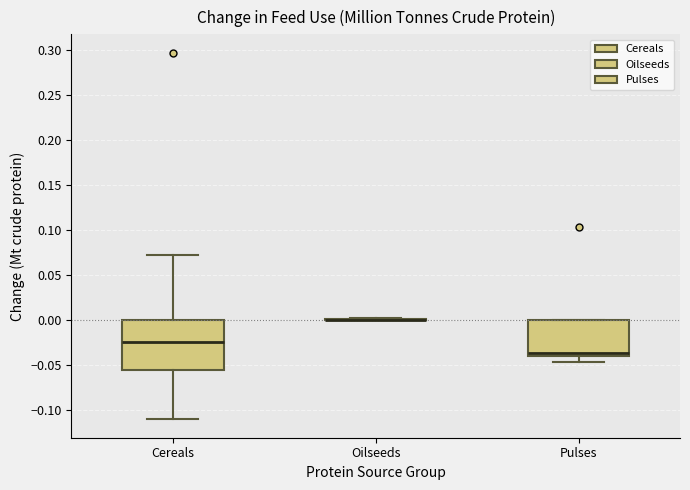

Reading left to right, transcribe this box plot: for each box, give where its median line is, the range the box spans, and where its two whiskers end, as read against the y-axis. The values are not printed on the chart, so give them approximately, as read against the axis.

Cereals: median -0.025, box -0.055 to 0.000, whiskers -0.110 to 0.070
Oilseeds: box collapsed to a line at 0.000, whiskers 0.000 to 0.005
Pulses: median -0.035, box -0.040 to 0.000, whiskers -0.045 to 0.000